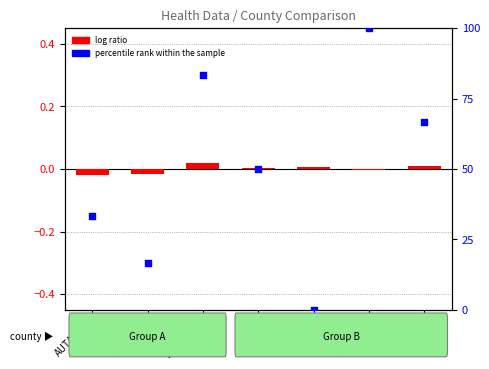

What are all the series names shown in the legend?

log ratio, percentile rank within the sample